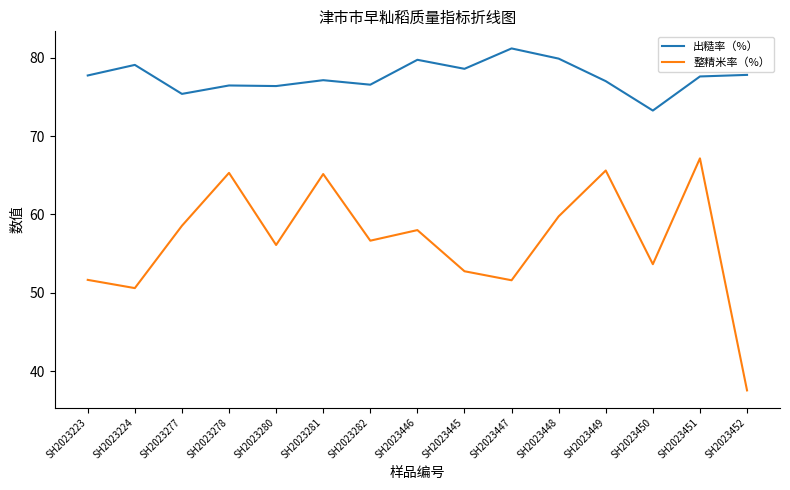

What is the difference between the 出糙率（%） values at SH2023447 and SH2023277?

5.8